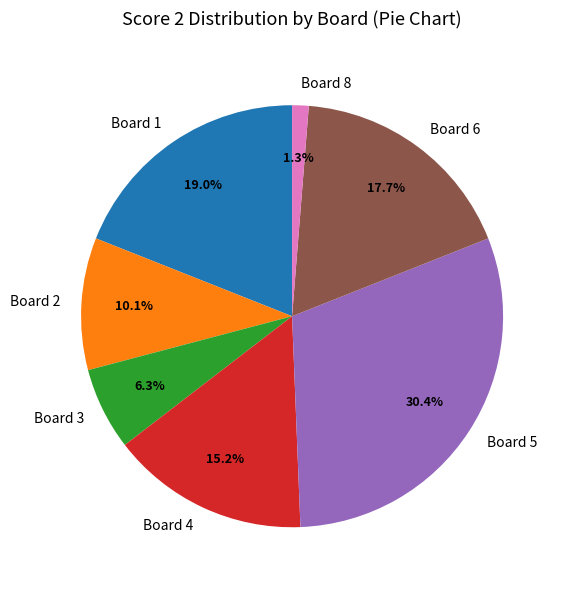

What percentage is the Board 4 slice, to the nearest percent?

15%